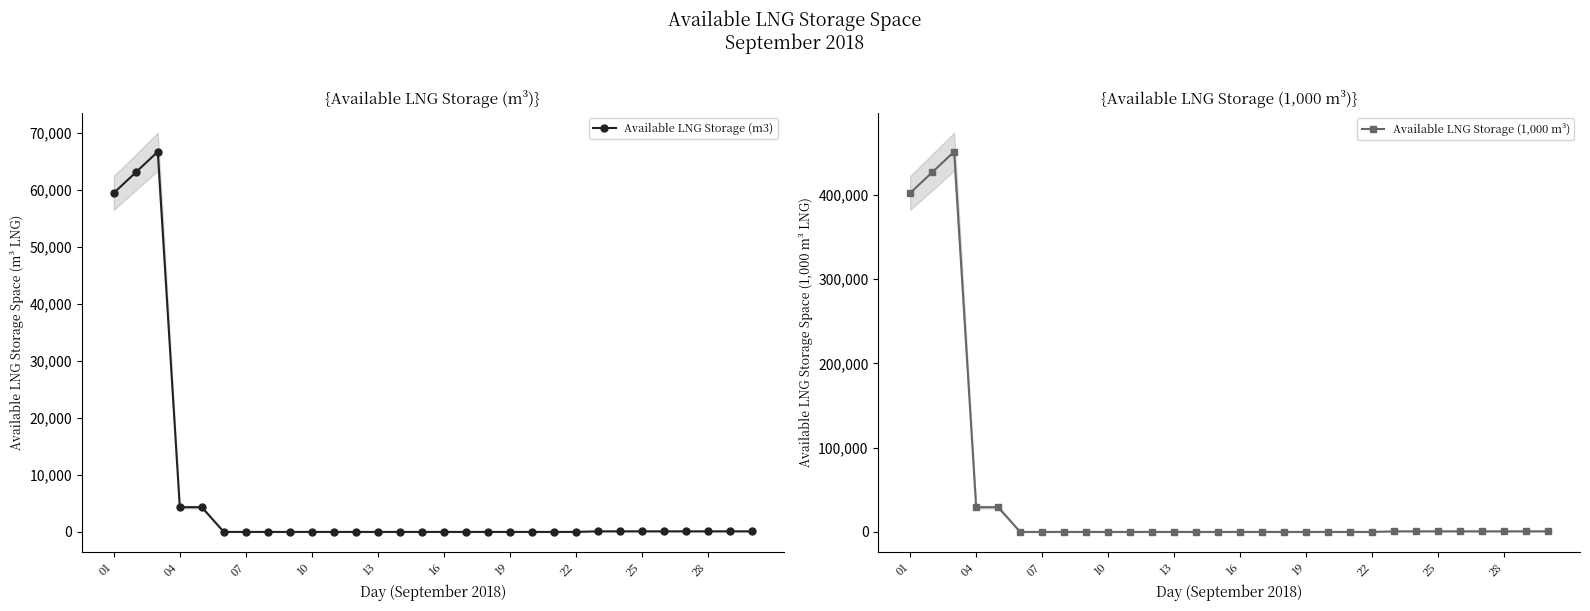

True or false: Available LNG Storage (m3) and Available LNG Storage (1,000 m³) intersect in this chart.

False